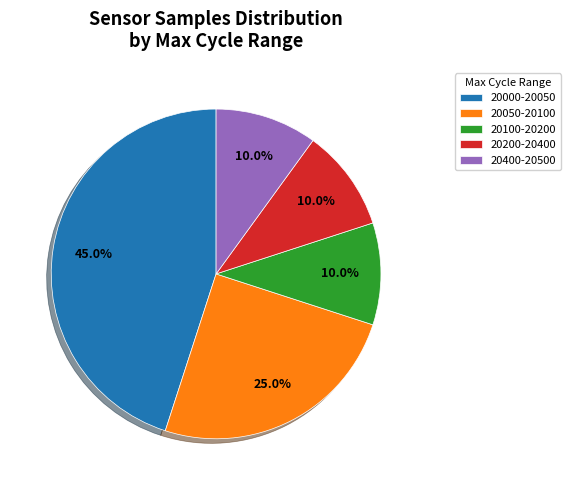

Which slice is the largest?

20000-20050